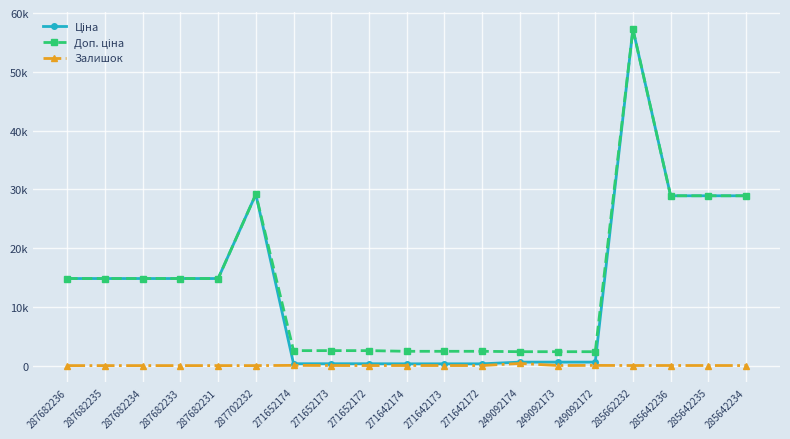

What is the difference between the maximum and minimum values in the Ціна series?

56953.9